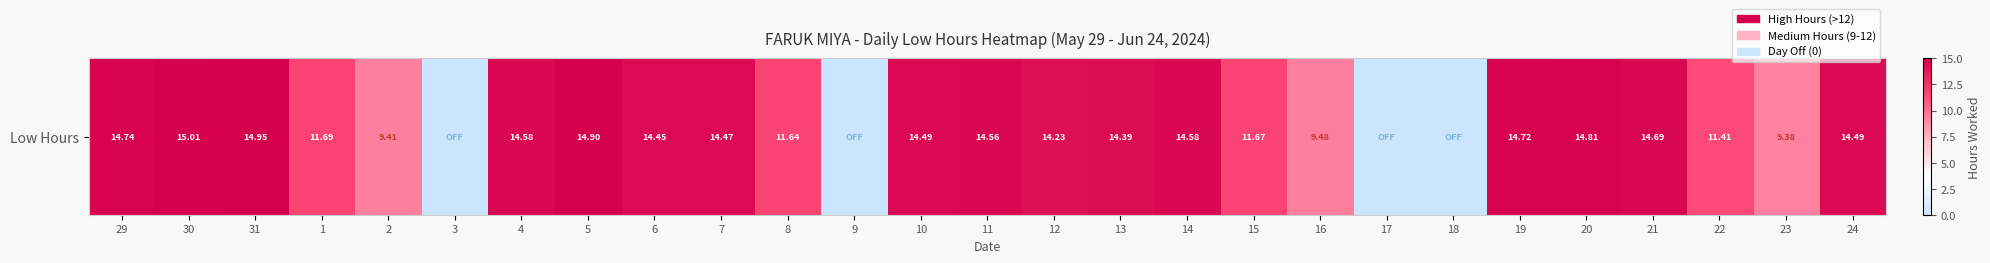

True or false: the data shows 21.5 at 6.

False